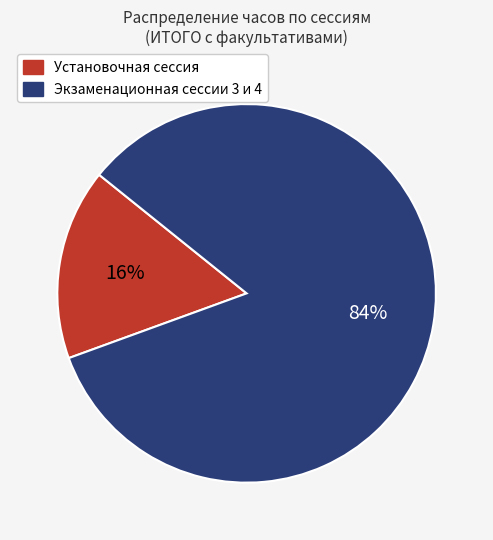

Does Экзаменационная сессии 3 и 4 represent more than half of the total?

Yes